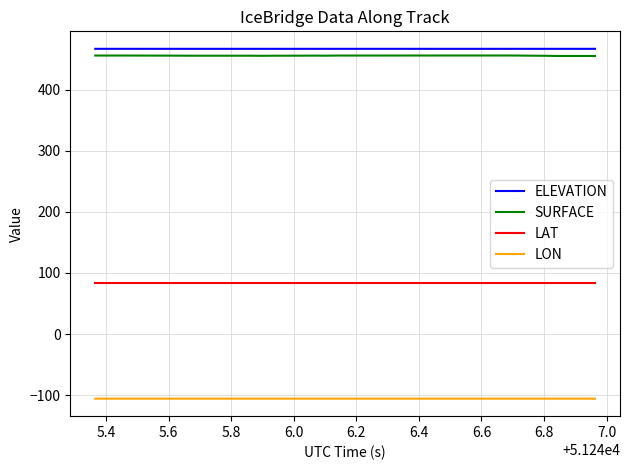

What is the maximum value for LAT?

83.8